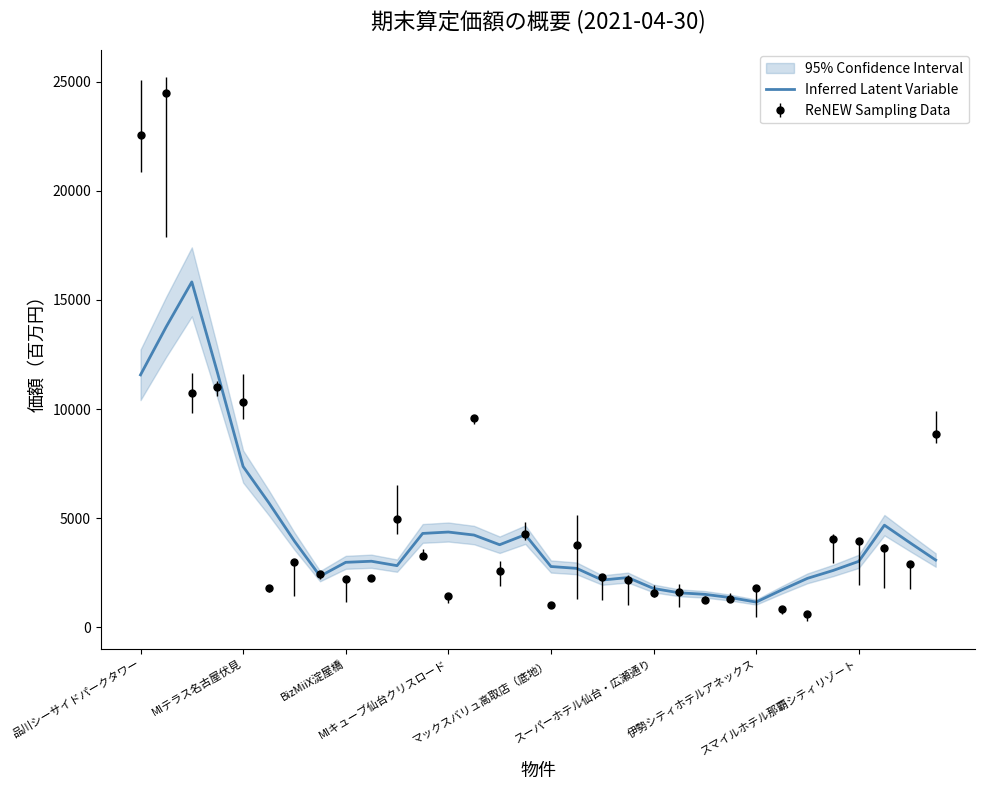

What is the minimum value for Inferred Latent Variable?

1154.4